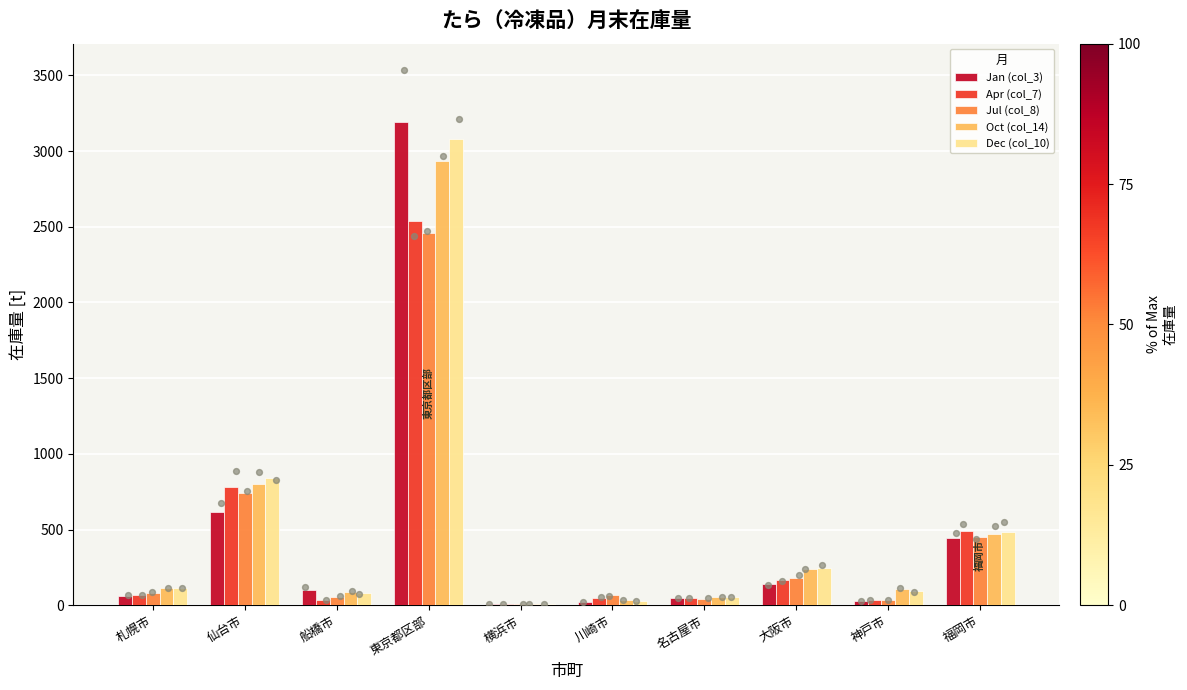

At which category is the sum across all series the highest?

東京都区部